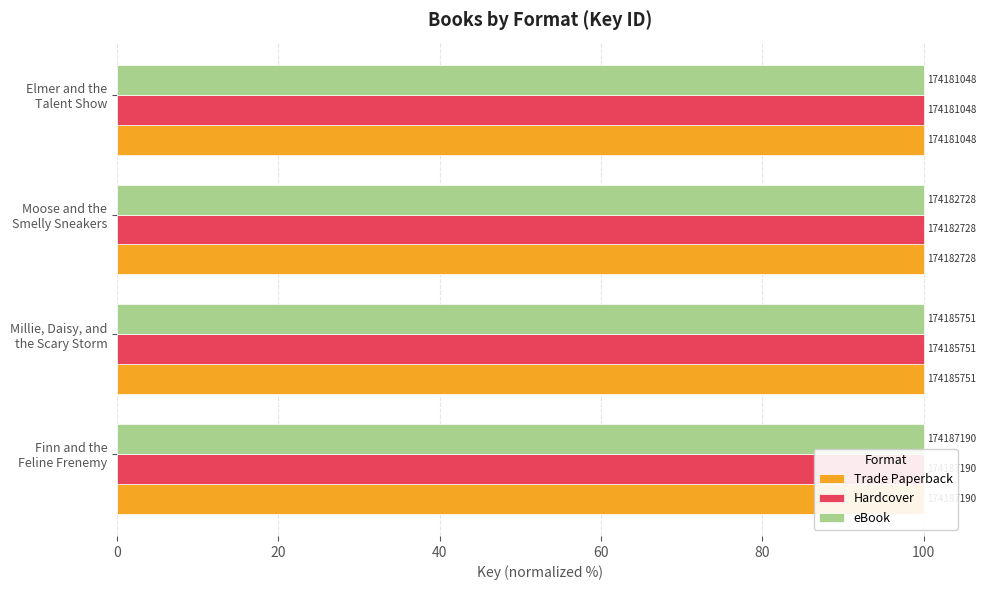

What is the value of the eBook bar at the 3rd from the left?

100.0